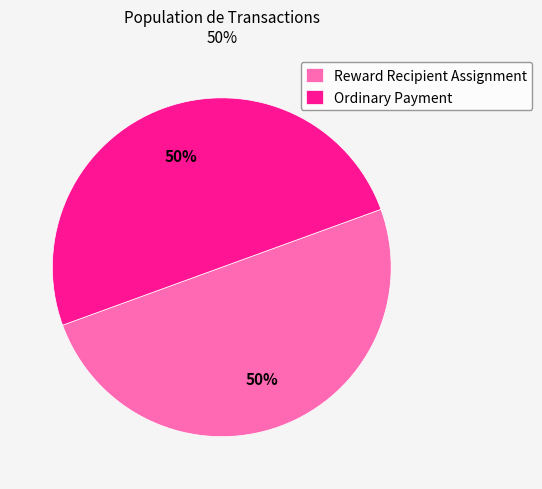

True or false: Reward Recipient Assignment accounts for 50% of the total.

True